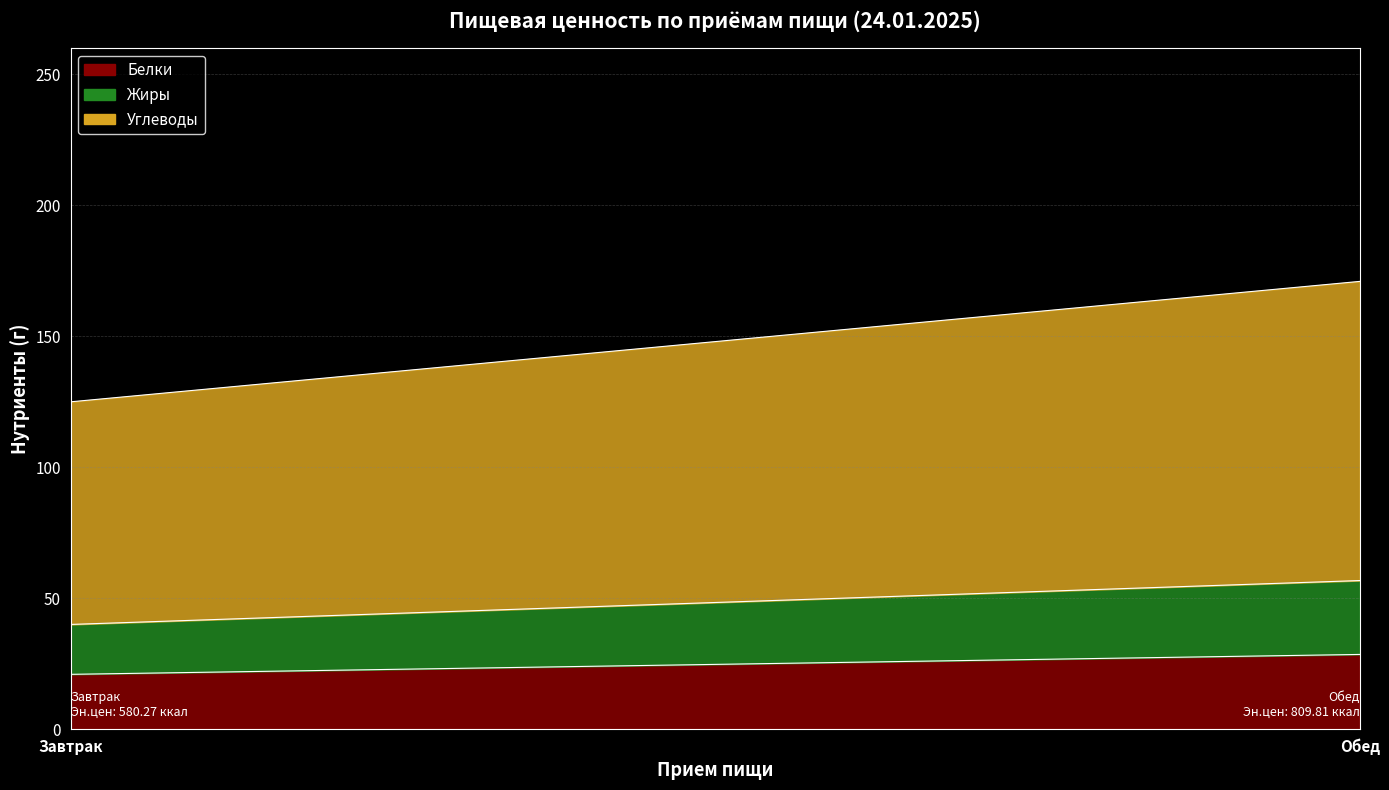

What is the label of the 2nd point from the left?

Обед